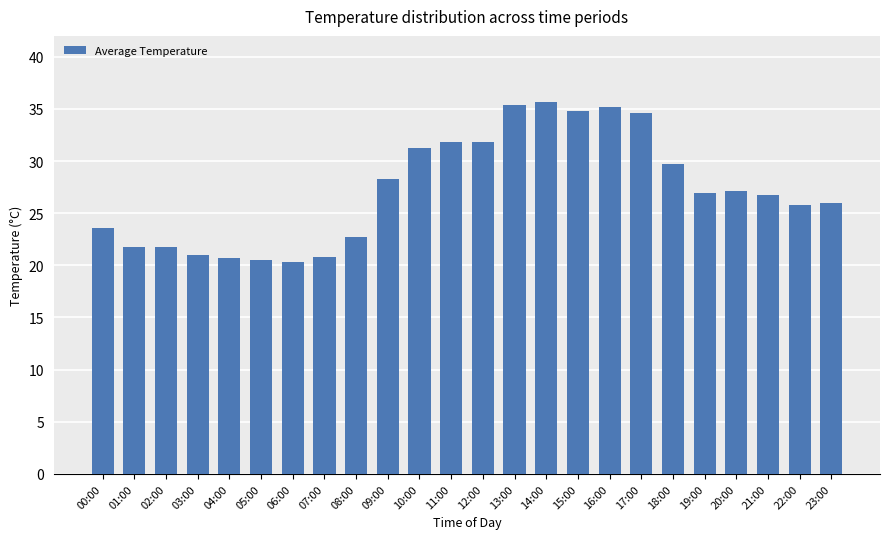

What is the approximate value at 11:00?

31.8